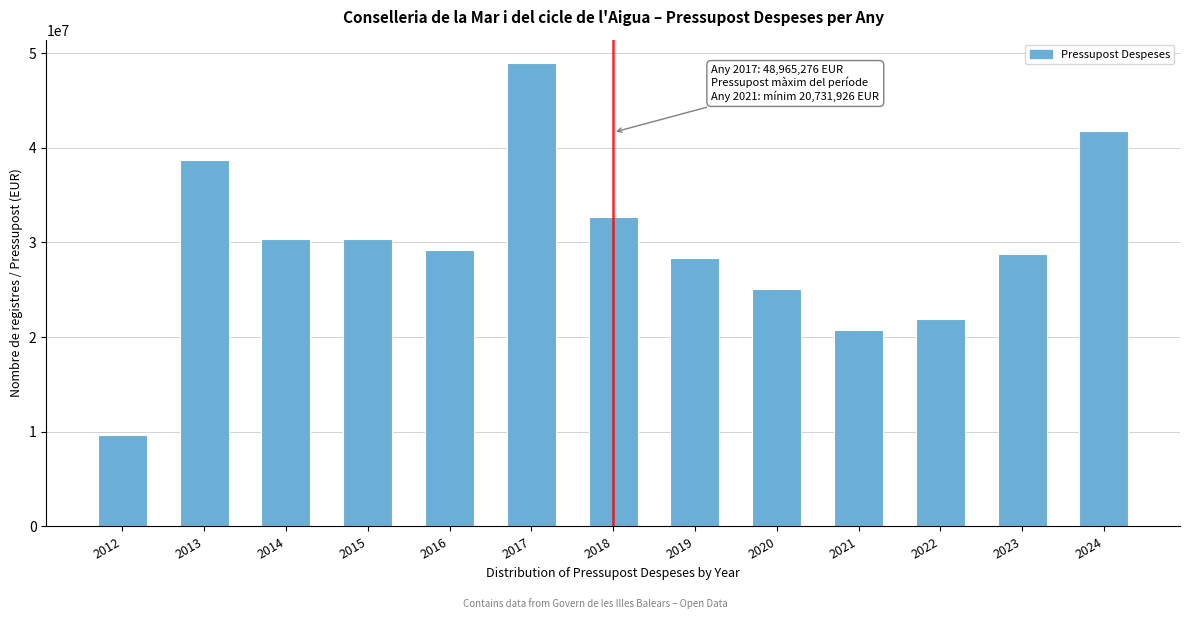

What is the difference between the maximum and minimum values?

39354939